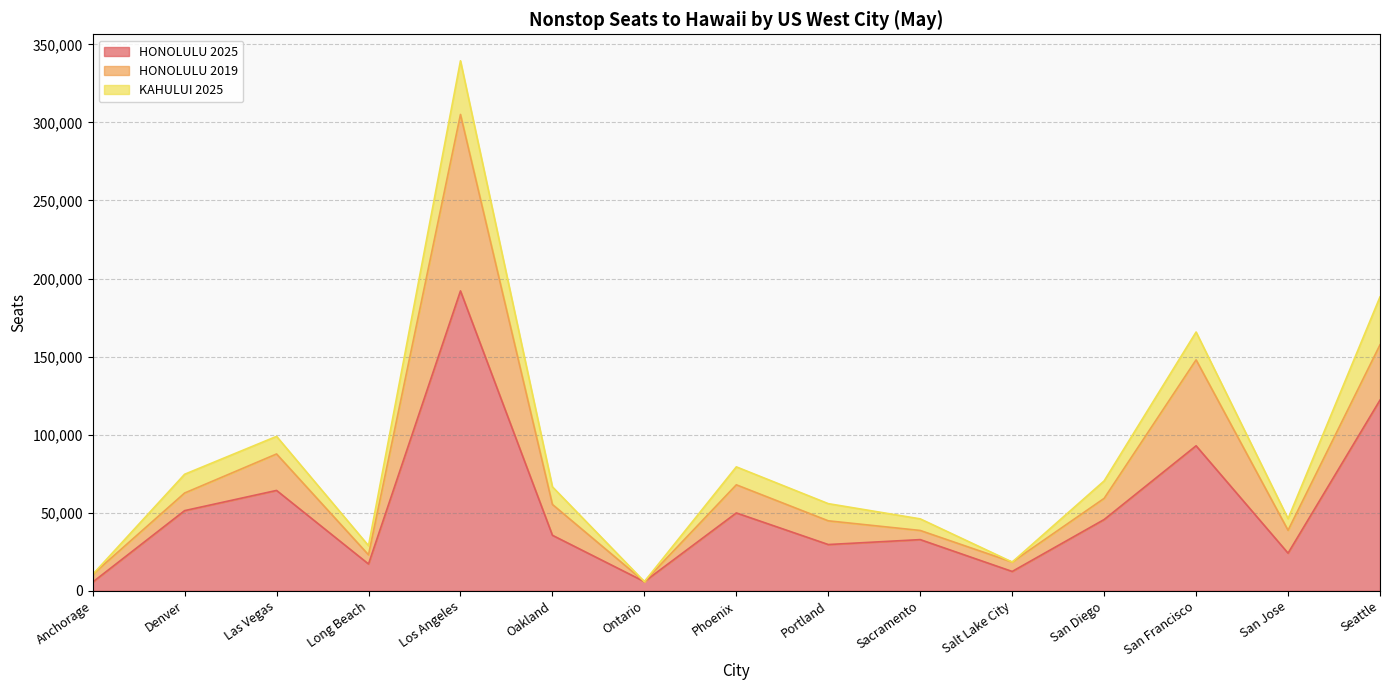

What is the sum of all HONOLULU 2025 values?

781001